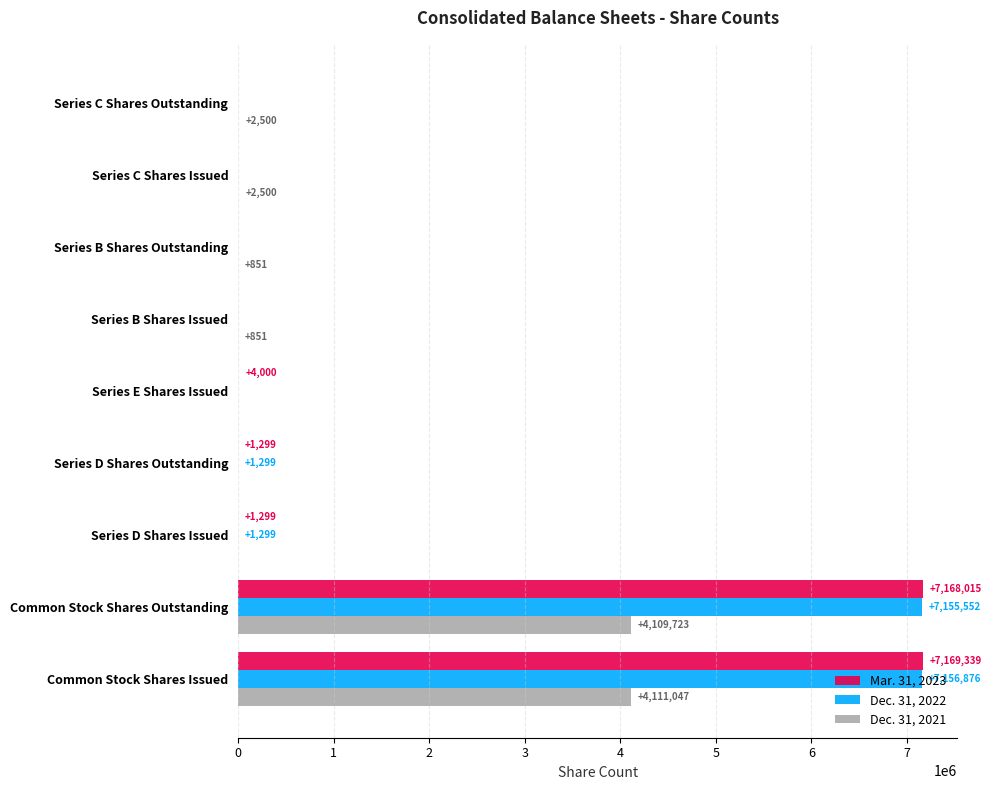

At which label is Mar. 31, 2023 closest to 3584669?

Series E Shares Issued